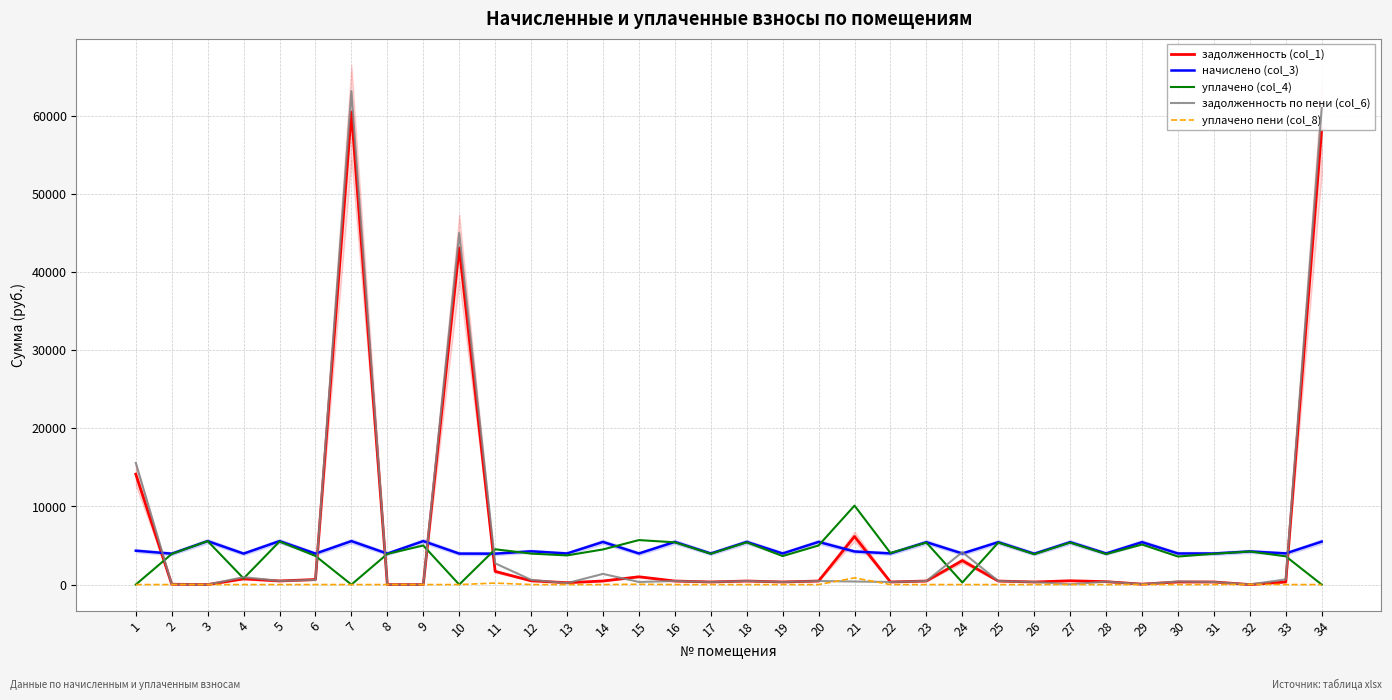

Which series has the largest range (max minus min)?

задолженность по пени (col_6)